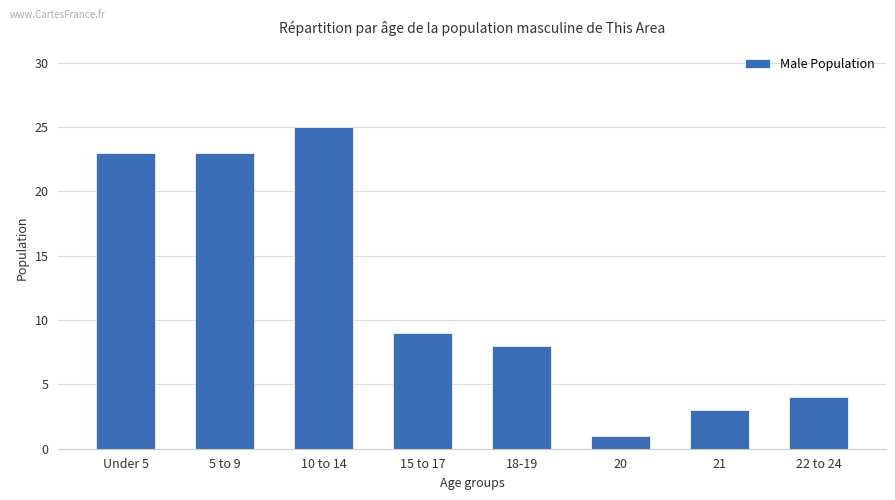

What is the minimum value shown in the chart?

1